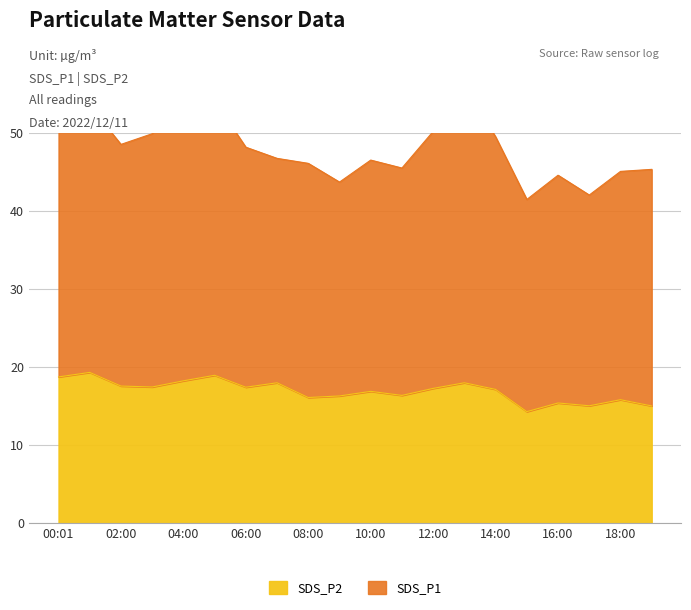

What is the total value across all series at 01:00?

72.9